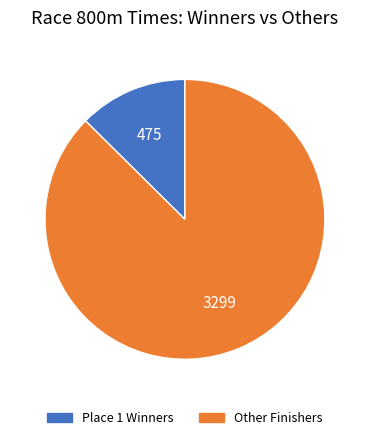

How many slices are in this pie chart?

2